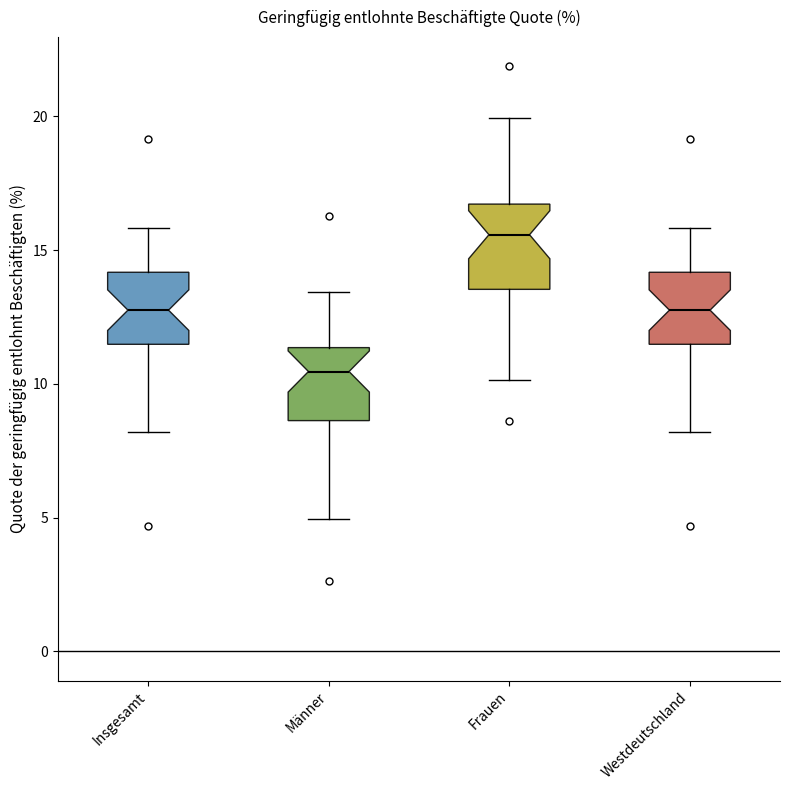

Reading left to right, transcribe this box plot: for each box, give where its median line is, the range the box spans, and where its two whiskers end, as read against the y-axis. The values are not printed on the chart, so give them approximately, as read against the axis.

Insgesamt: median 13.0, box 11.5 to 14.0, whiskers 8.0 to 16.0
Männer: median 10.5, box 8.5 to 11.5, whiskers 5.0 to 13.5
Frauen: median 15.5, box 13.5 to 16.5, whiskers 10.0 to 20.0
Westdeutschland: median 13.0, box 11.5 to 14.0, whiskers 8.0 to 16.0